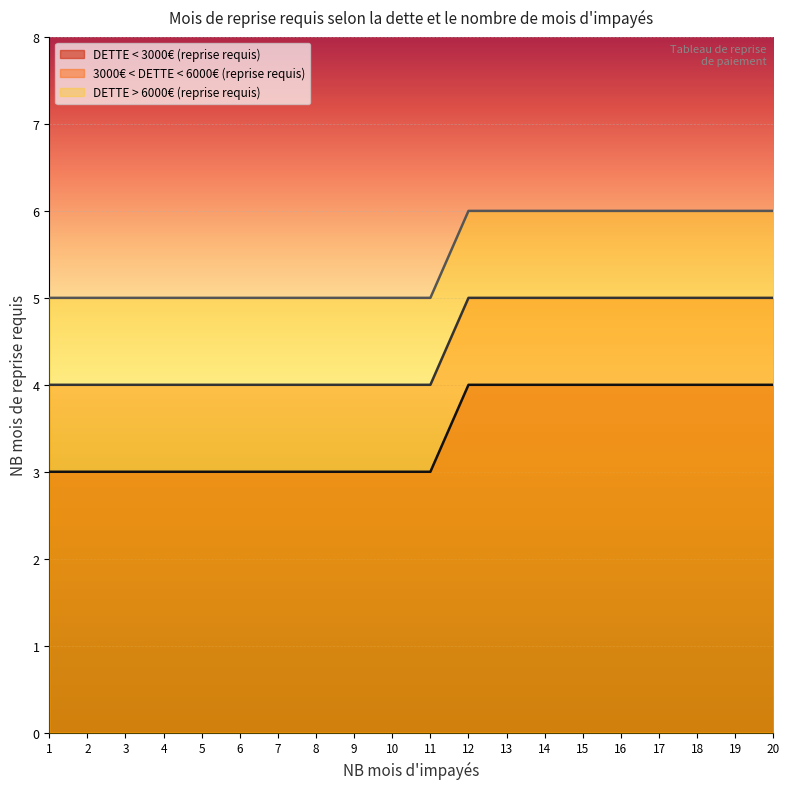

What is the value of the 3000€ < DETTE < 6000€ (reprise requis) point at the 12th from the left?

5